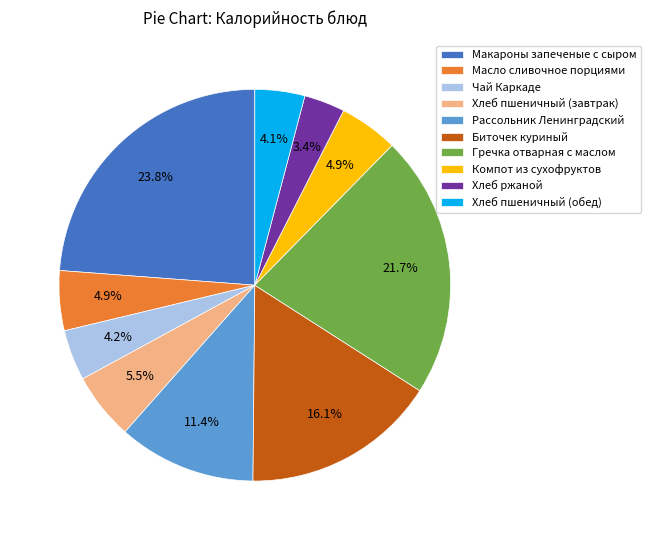

What is the total percentage of Чай Каркаде and Биточек куриный?

20.3%